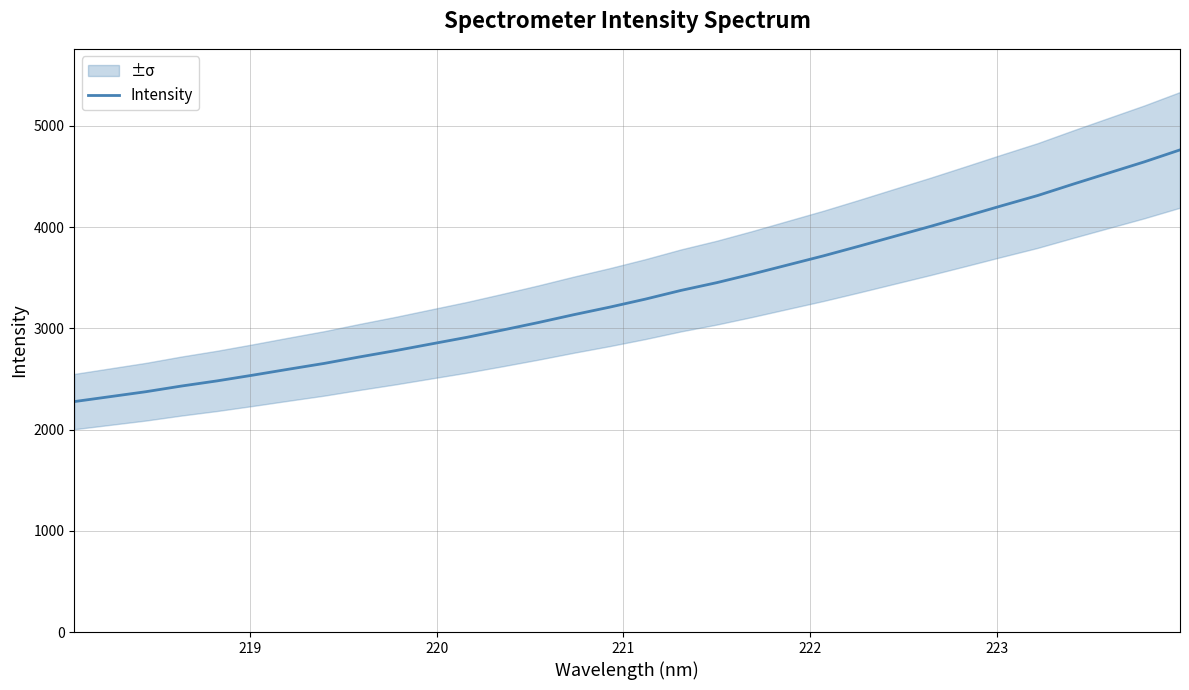

What is the greatest value displayed?

4763.3